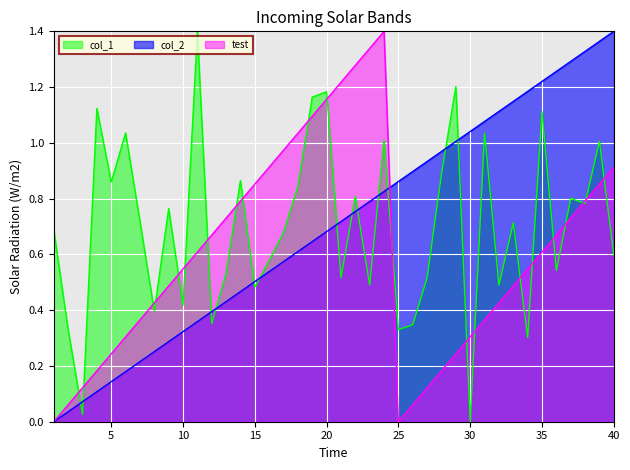

At how many categories does at least one series exceed 0?

40